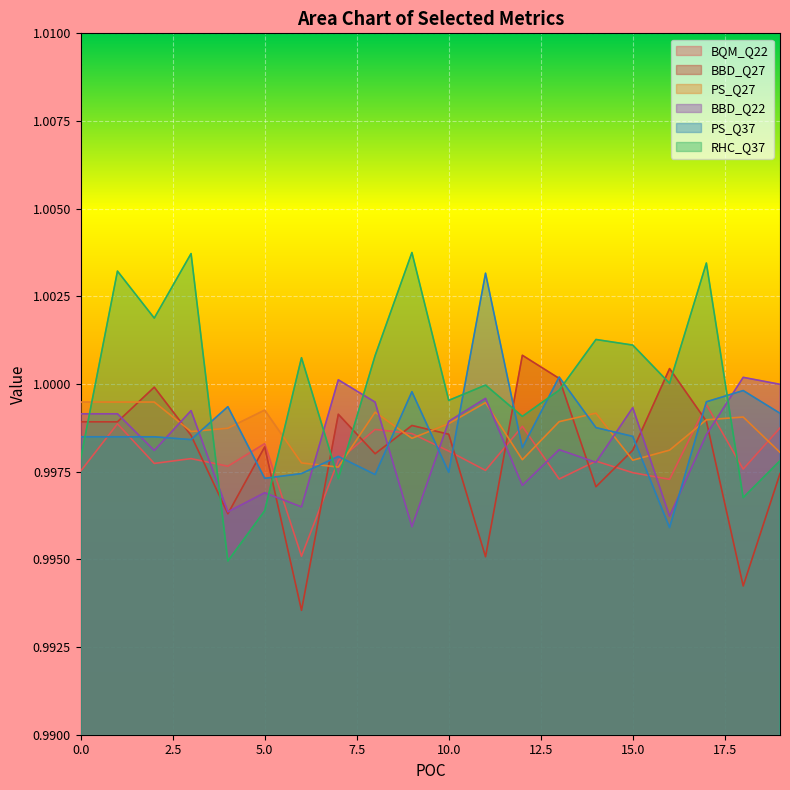

What is the total value across all series at 1?

6.0